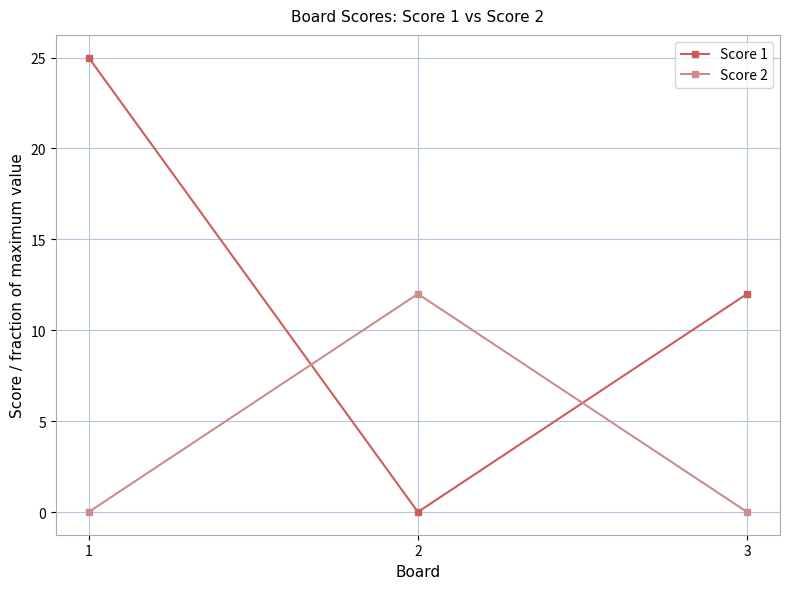

What is the difference between the maximum and minimum values in the Score 1 series?

25